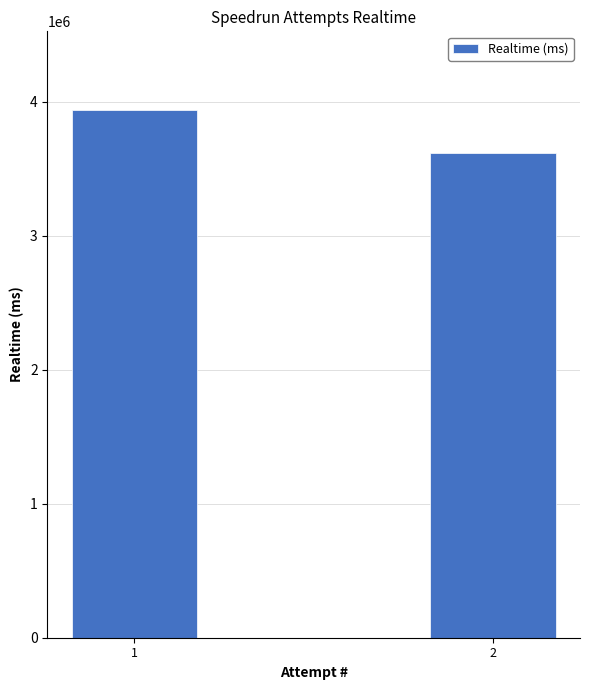

Where is the data nearest to the value 3776828?

2